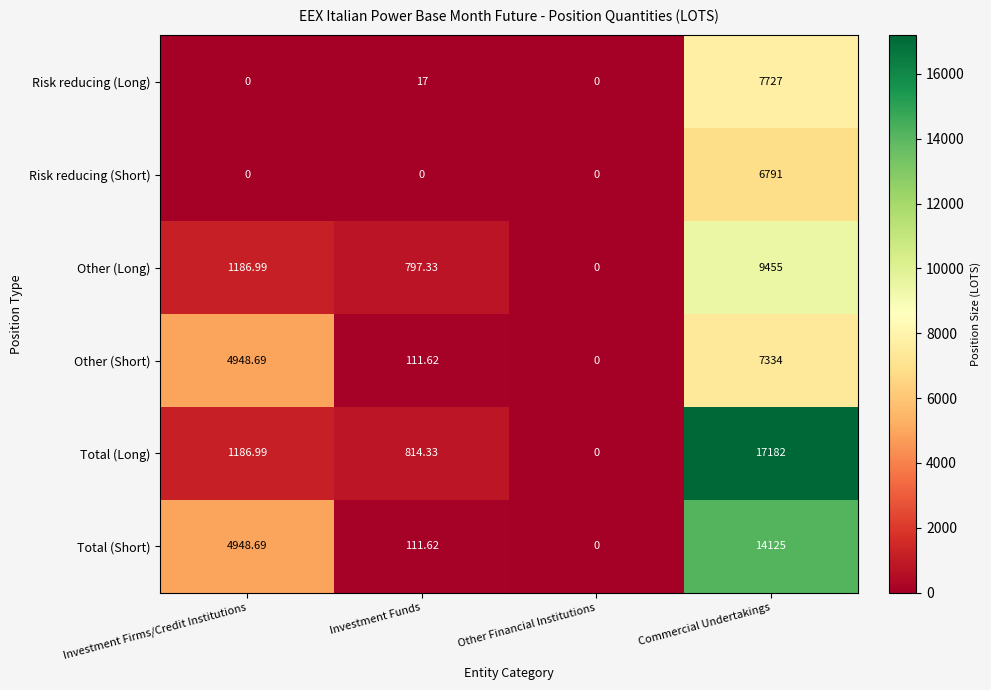

Which series has the largest range (max minus min)?

Total (Long)